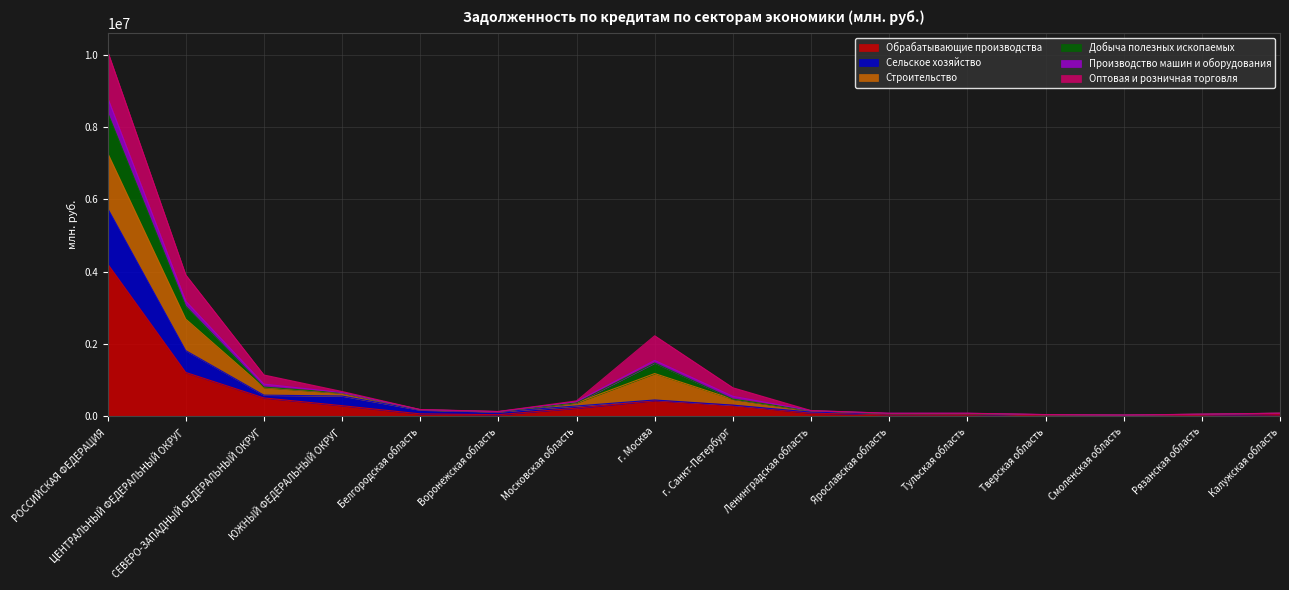

What is the highest value of the Обрабатывающие производства series?

4220566